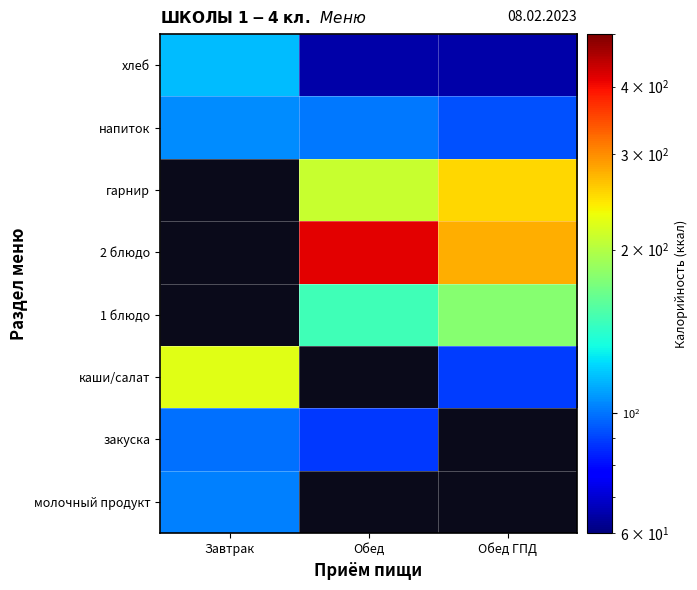

Which label corresponds to the largest value in the chart?

Обед